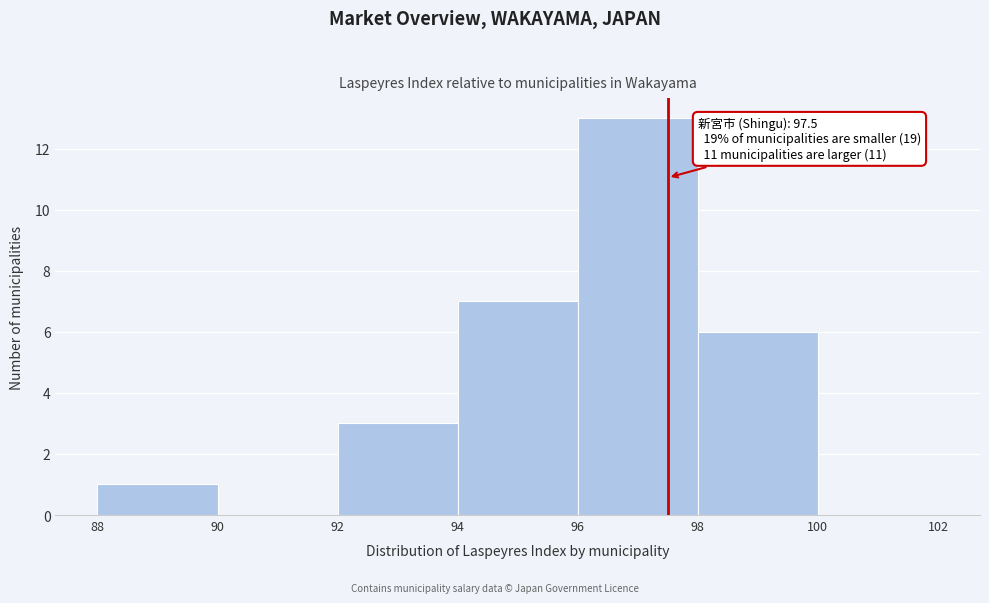

Over which range of the x-axis is the bar tallest?

96 to 98